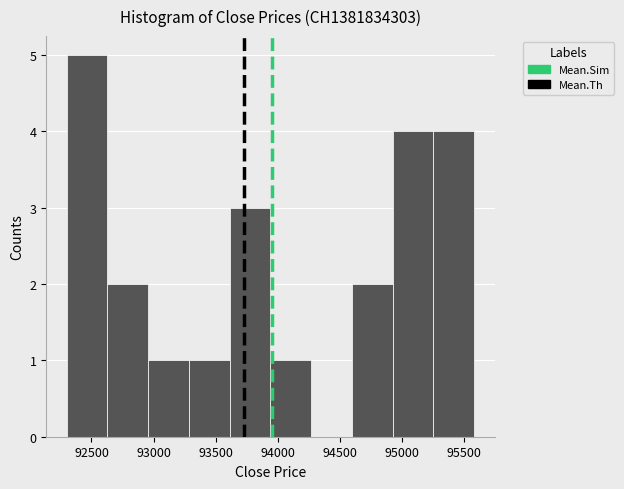

How tall is the bar that spans 92300 to 92650 on the x-axis? Neither the bar edges nor the heights are printed on the chart, so give them approximately, as read against the axes.

5